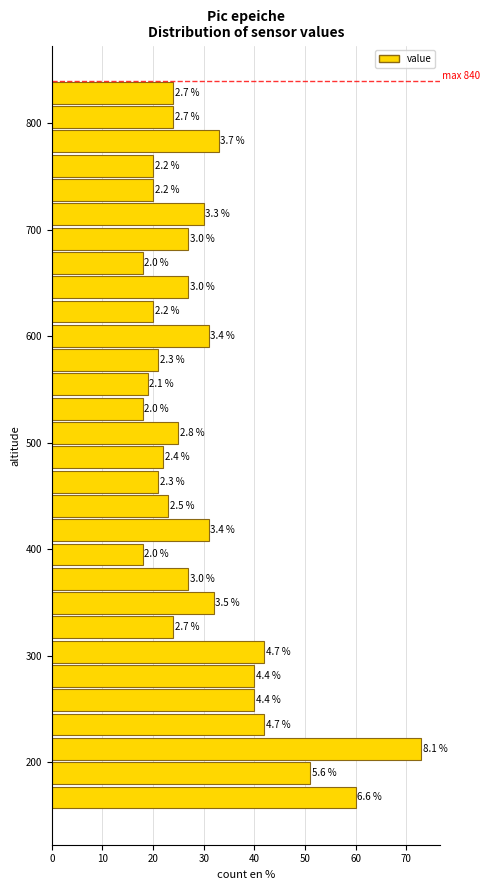

Around what value on the y-axis is the longest bar? Give the approximate position of its centre, as read against the axis.

210